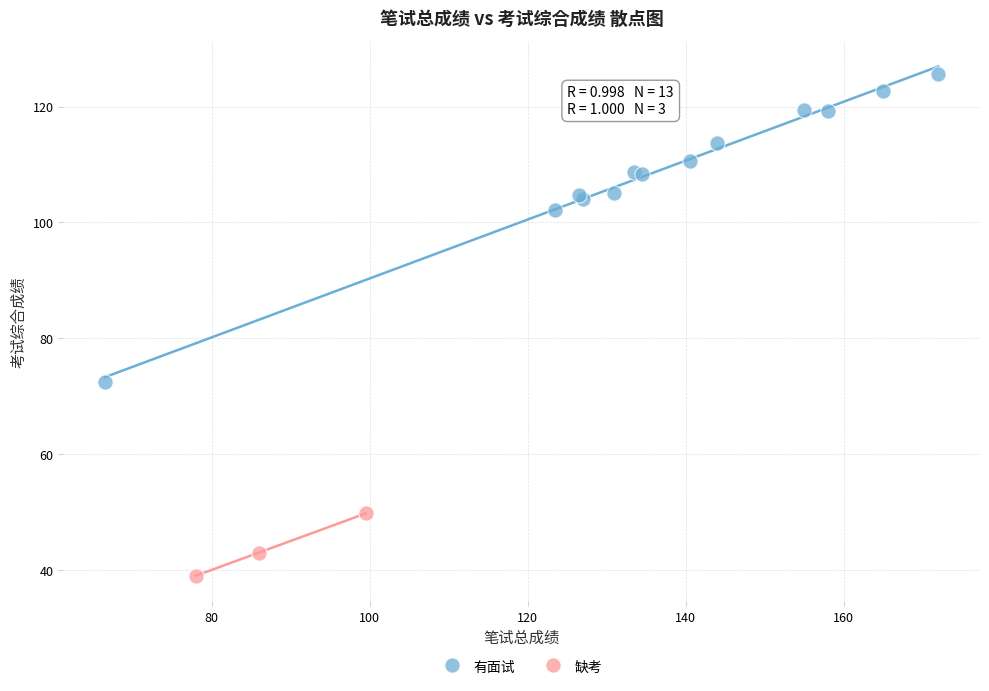

Which series reaches the minimum Y coordinate?

缺考